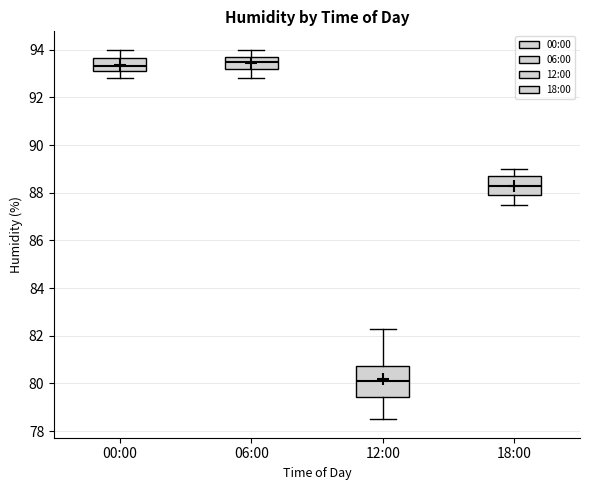

Reading left to right, read every box against the y-axis: the position of its median line, the range the box covers, and the ends of its whiskers. The values are not printed on the chart, so give them approximately, as read against the axis.

00:00: median 93.4, box 93.2 to 93.6, whiskers 92.8 to 94.0
06:00: median 93.6, box 93.2 to 93.8, whiskers 92.8 to 94.0
12:00: median 80.2, box 79.4 to 80.8, whiskers 78.6 to 82.4
18:00: median 88.4, box 88.0 to 88.8, whiskers 87.6 to 89.0